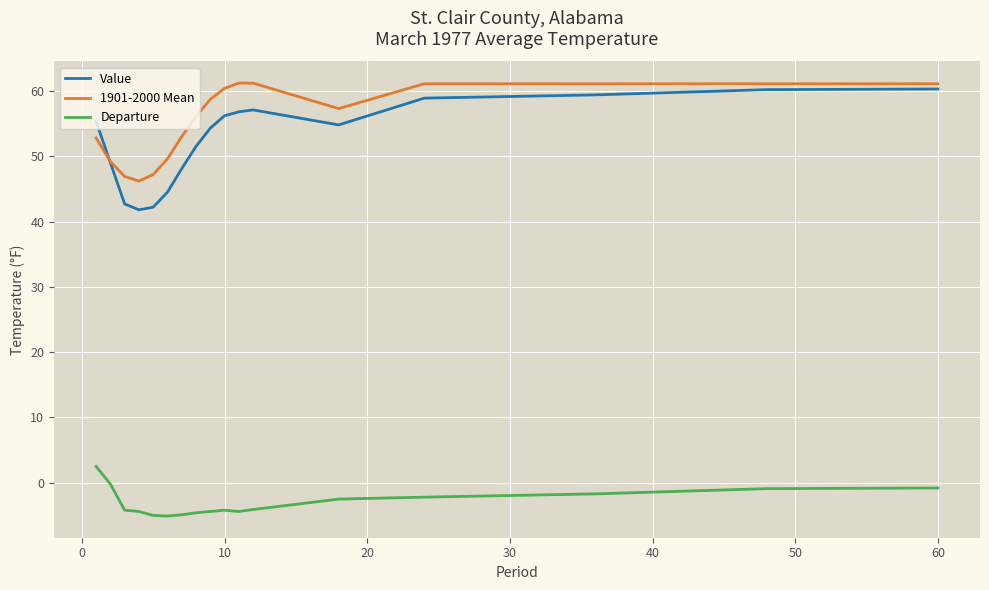

Which series has the largest range (max minus min)?

Value